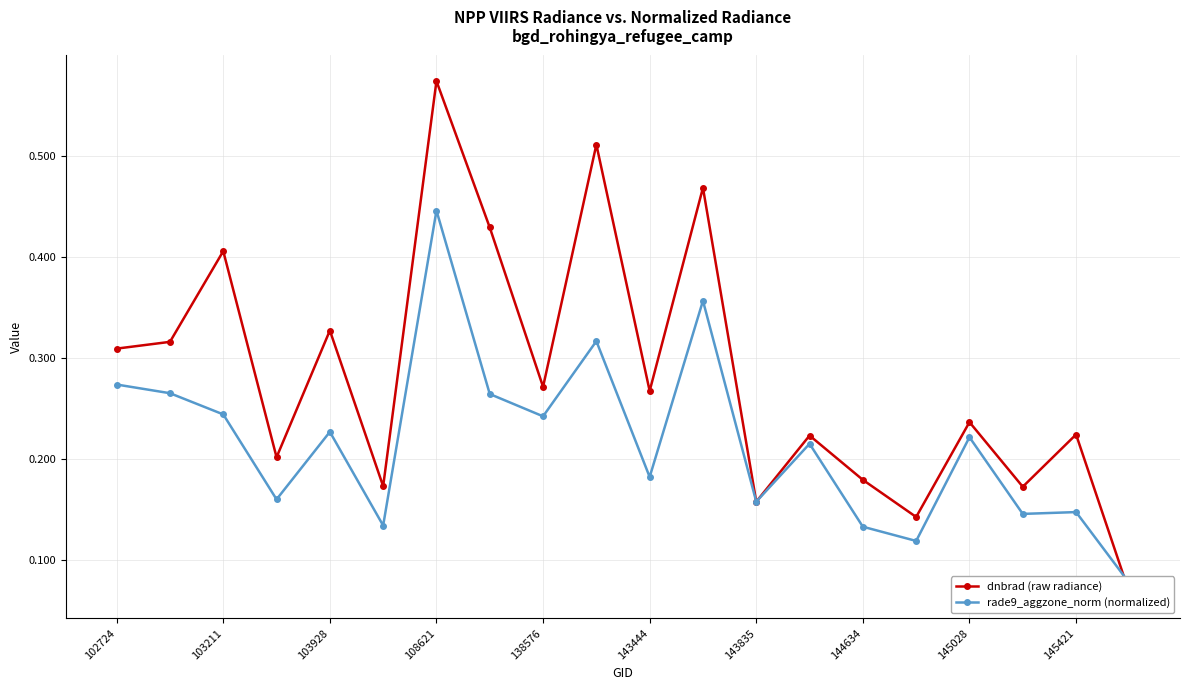

What is the difference between the maximum and minimum values in the rade9_aggzone_norm (normalized) series?

0.4